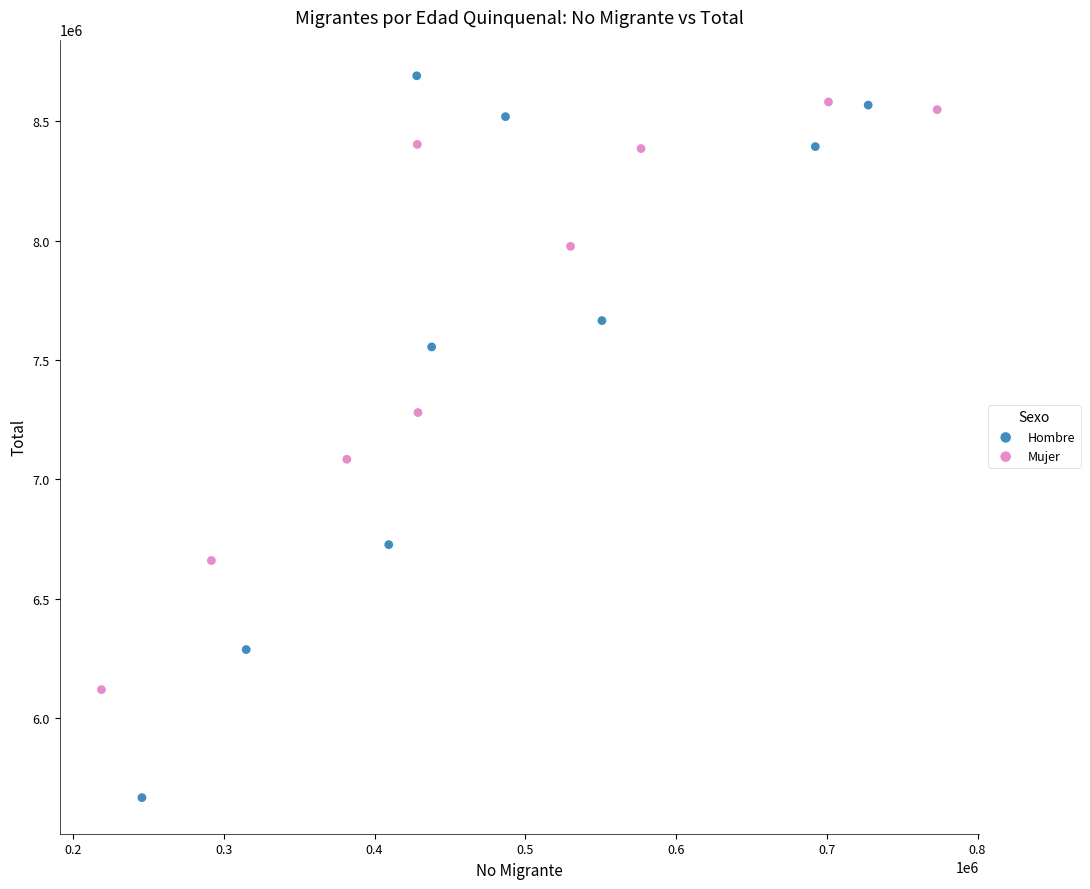

Which series reaches the minimum Y coordinate?

Hombre